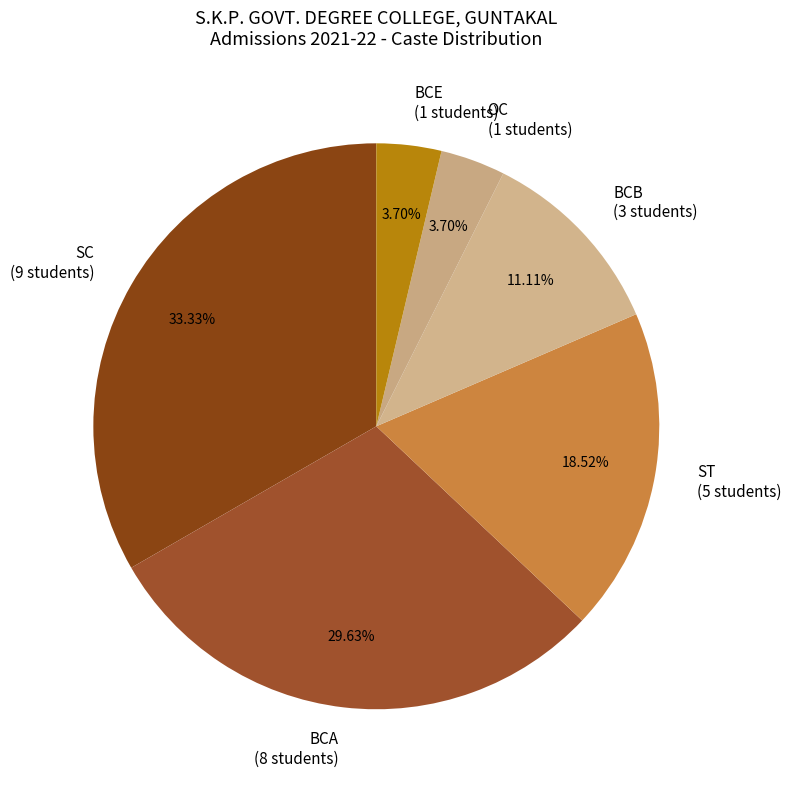

Does any single category account for the majority?

No